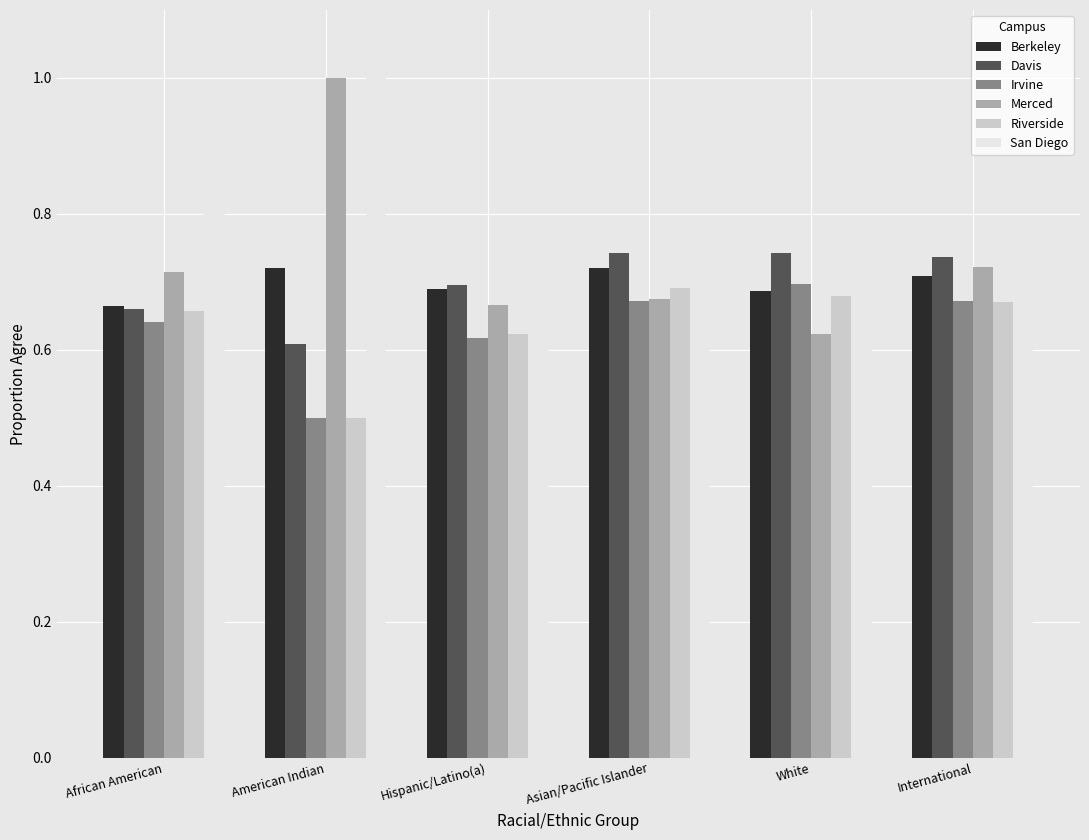

What is the sum of all Riverside values?

3.8